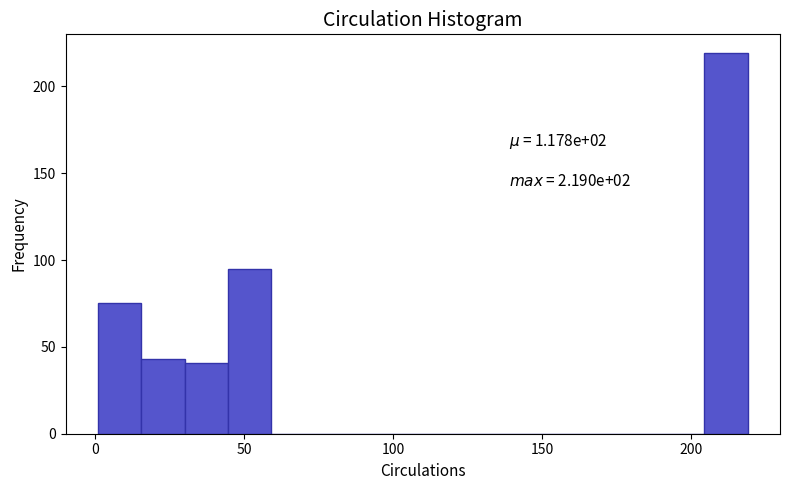

Read against the x-axis, roughly where is the centre of the tallest bar?

210